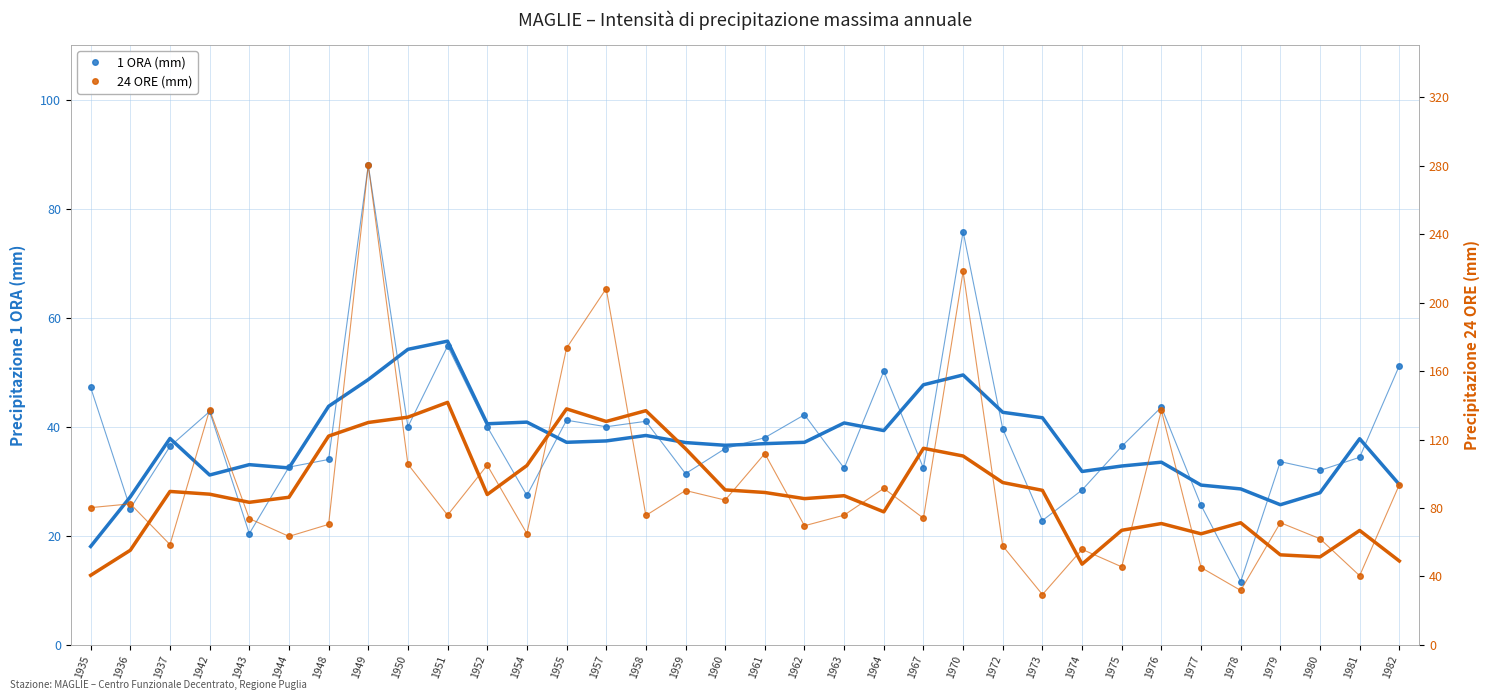

The 1 ORA series shows 40.0 at 1952. True or false?

True